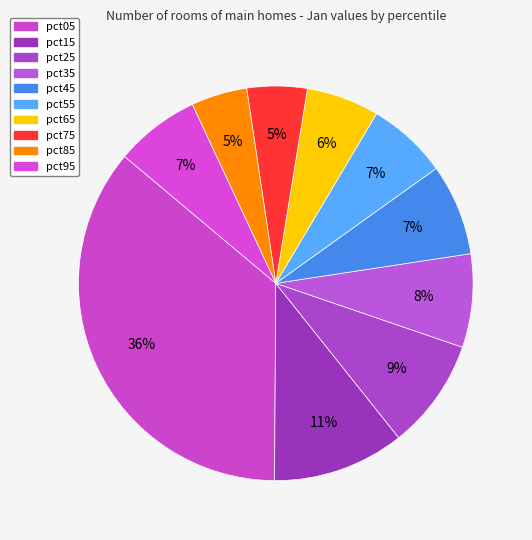

Count the number of slices in the pie.

10